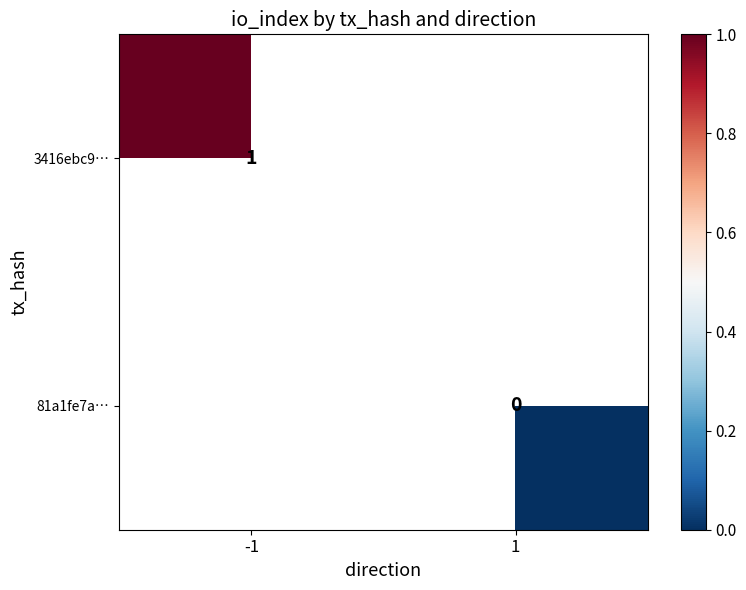

Which series has the widest spread of values?

3416ebc9…